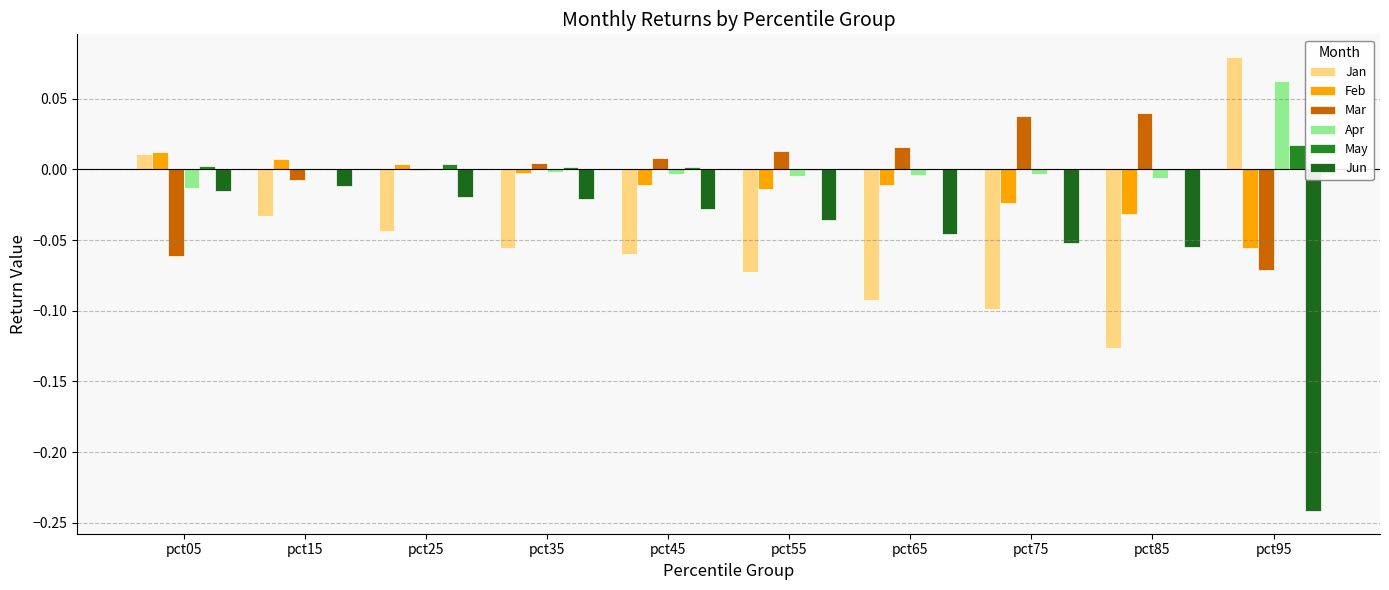

At which label is Jun closest to 0?

pct15